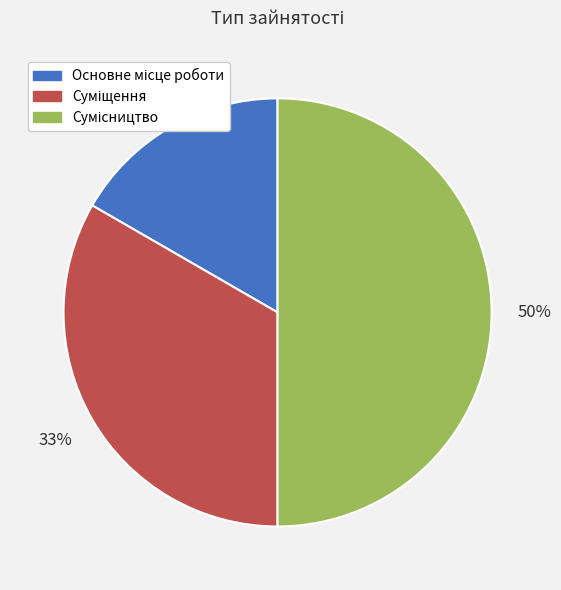

To the nearest percent, what is the difference between the largest and smallest slice percentages?

33%